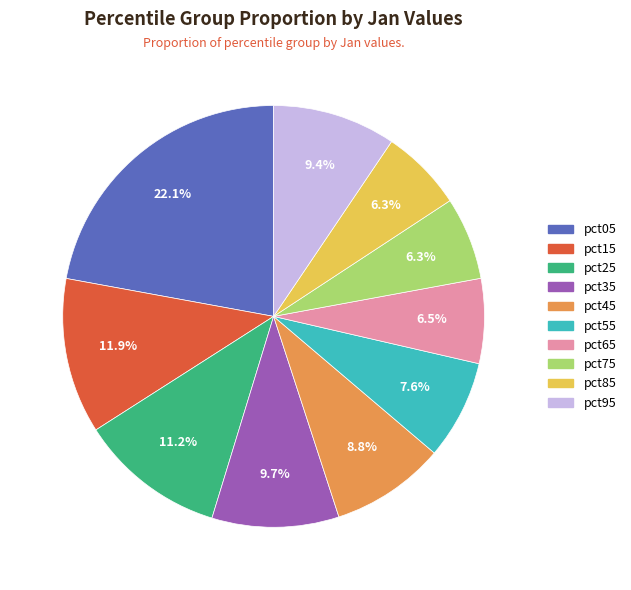

Is pct45 the majority of the pie?

No